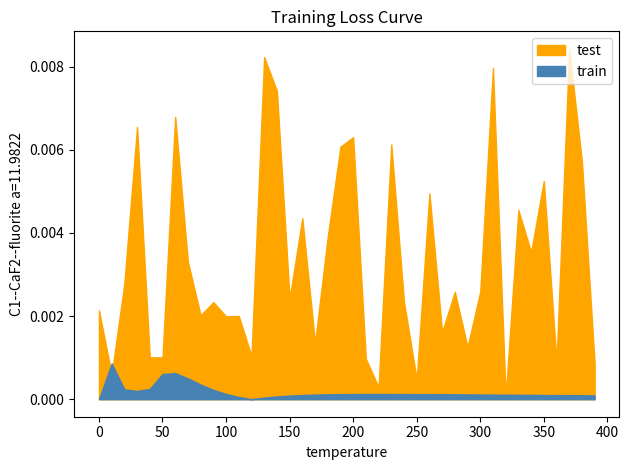

True or false: test and train intersect in this chart.

False